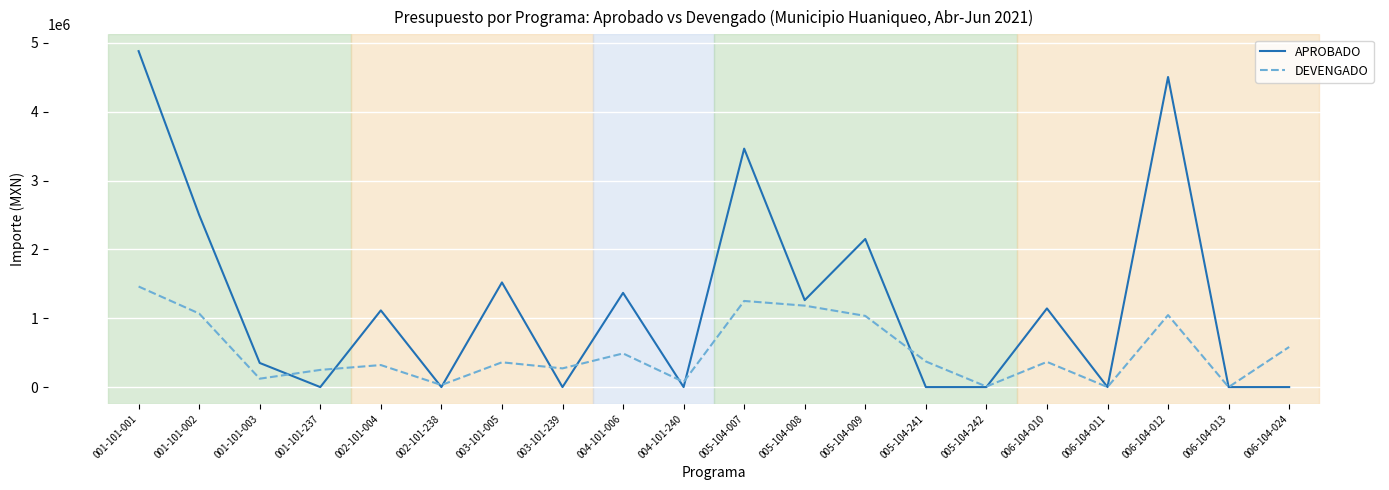

At which category does DEVENGADO reach its first local valley?

001-101-003